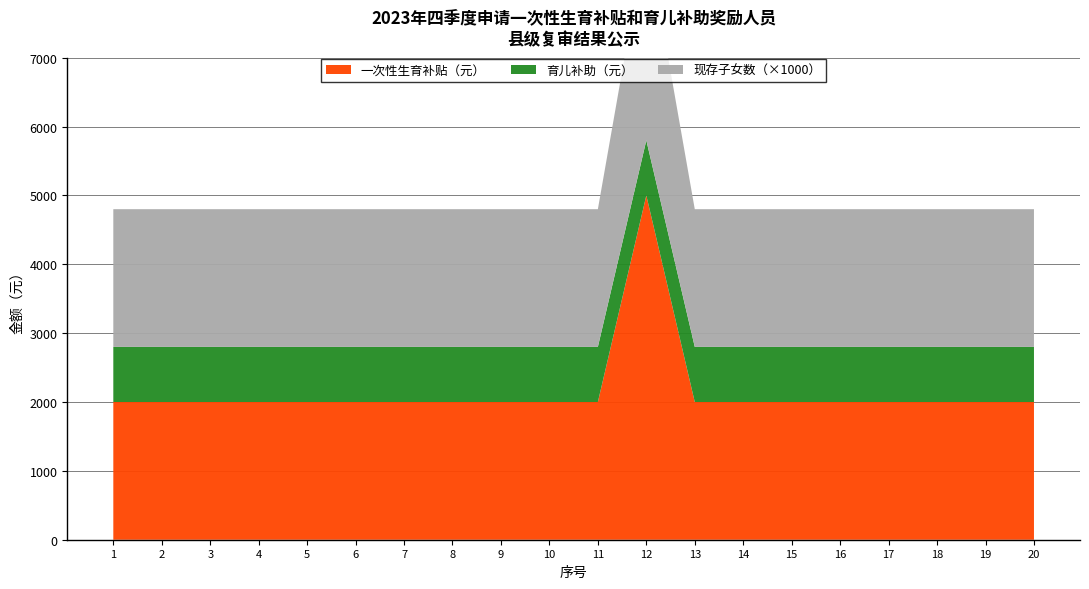

Reading left to right, list all the values displayed in this chart.

一次性生育补贴（元）: 2000	2000	2000	2000	2000	2000	2000	2000	2000	2000	2000	5000	2000	2000	2000	2000	2000	2000	2000	2000
育儿补助（元）: 800	800	800	800	800	800	800	800	800	800	800	800	800	800	800	800	800	800	800	800
现存子女数（×1000）: 2000	2000	2000	2000	2000	2000	2000	2000	2000	2000	2000	3000	2000	2000	2000	2000	2000	2000	2000	2000